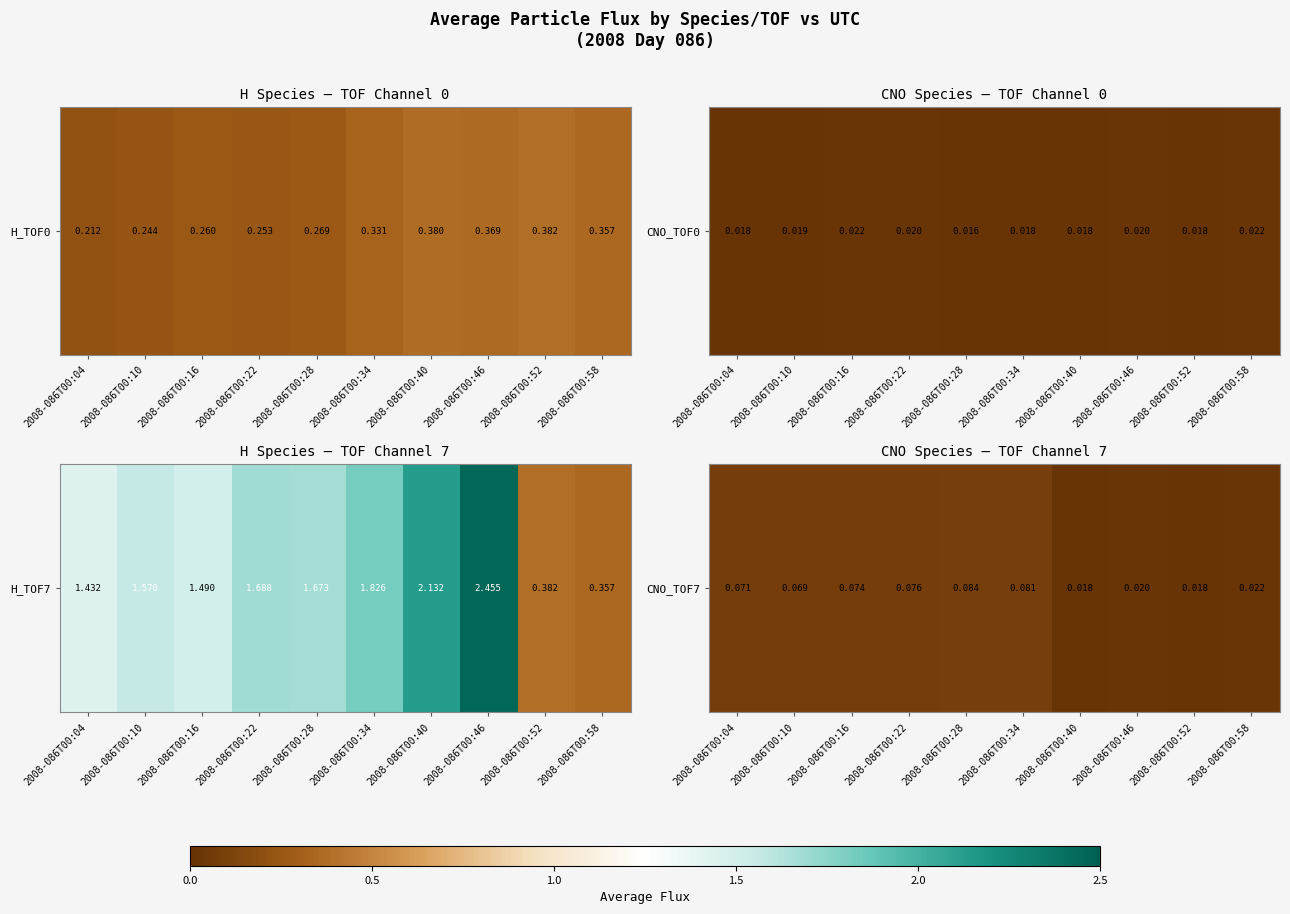

List the labels in order of value, largest first.

2008-086T00:28, 2008-086T00:34, 2008-086T00:22, 2008-086T00:16, 2008-086T00:04, 2008-086T00:10, 2008-086T00:58, 2008-086T00:46, 2008-086T00:40, 2008-086T00:52